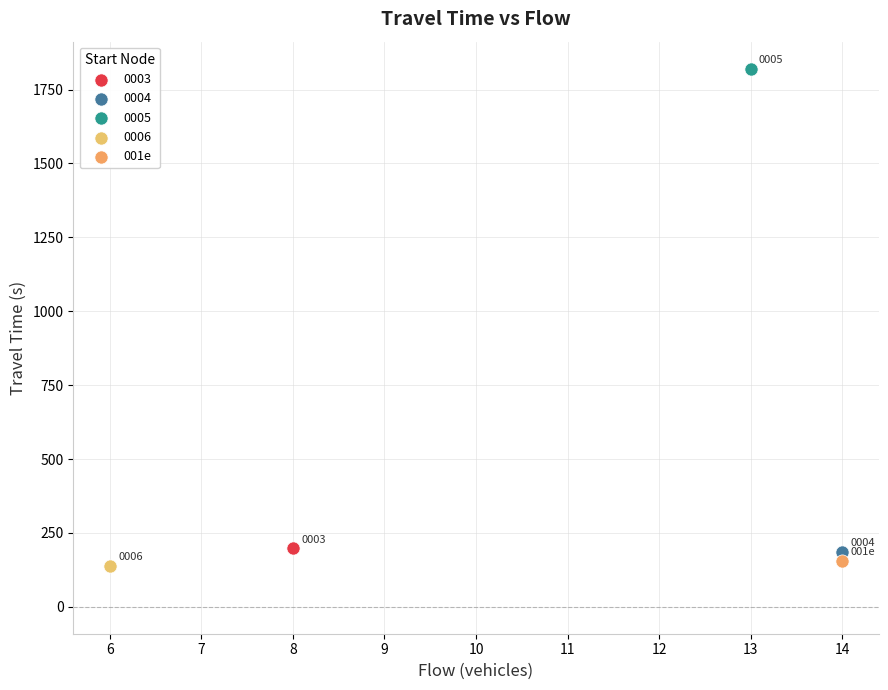

What are all the series names shown in the legend?

0003, 0004, 0005, 0006, 001e